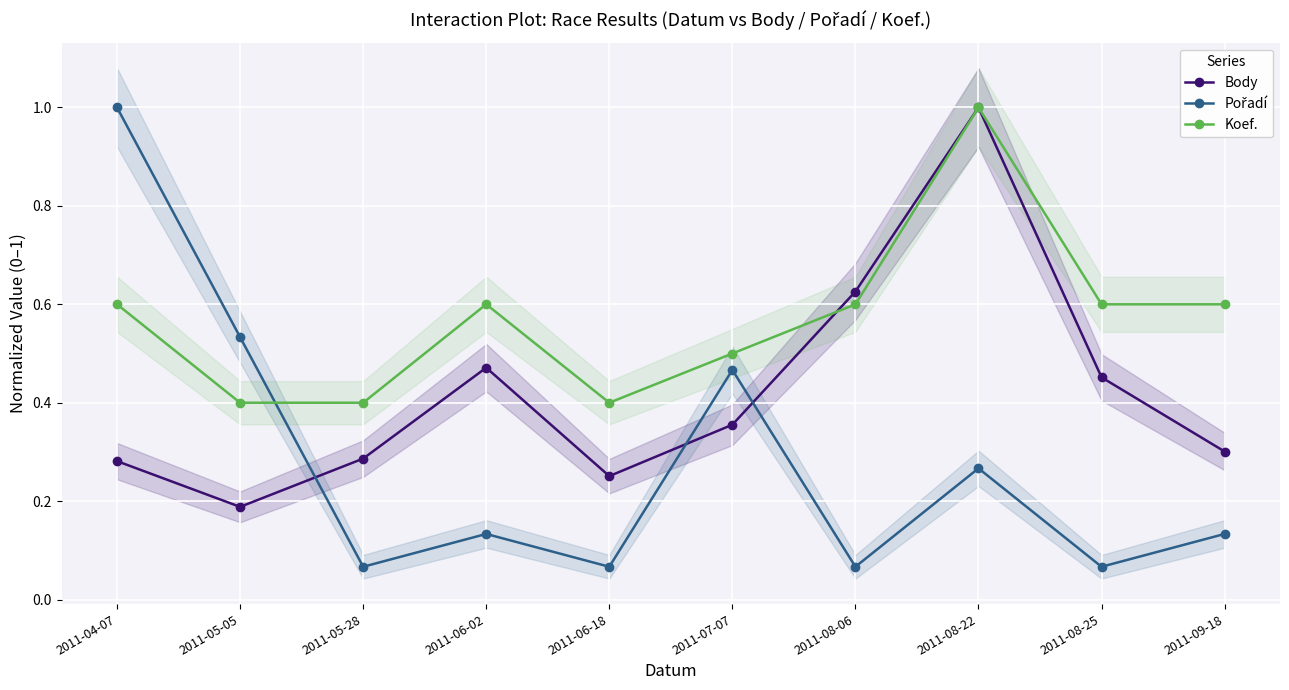

True or false: Body and Koef. cross at least once.

True